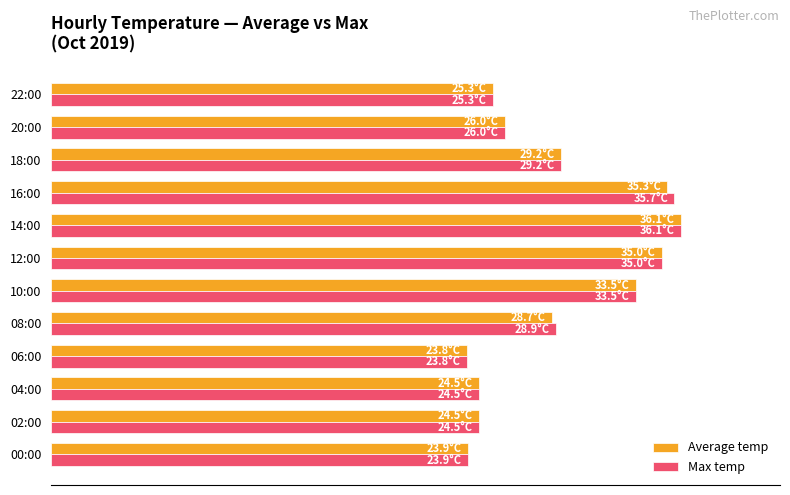

What is the label of the 11th bar from the right?

02:00